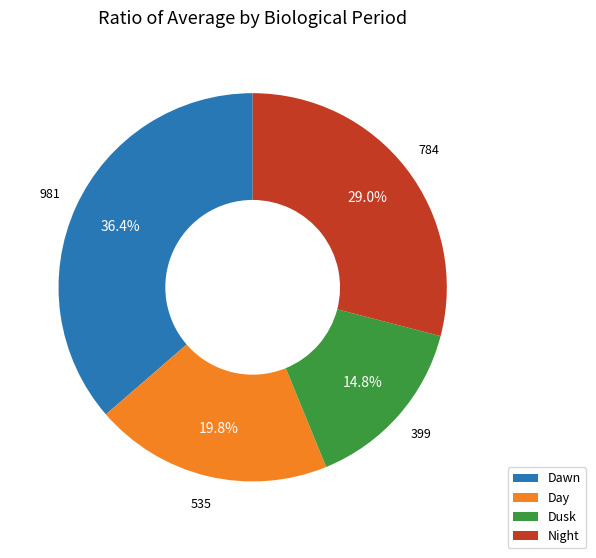

Which slice is the smallest?

Dusk